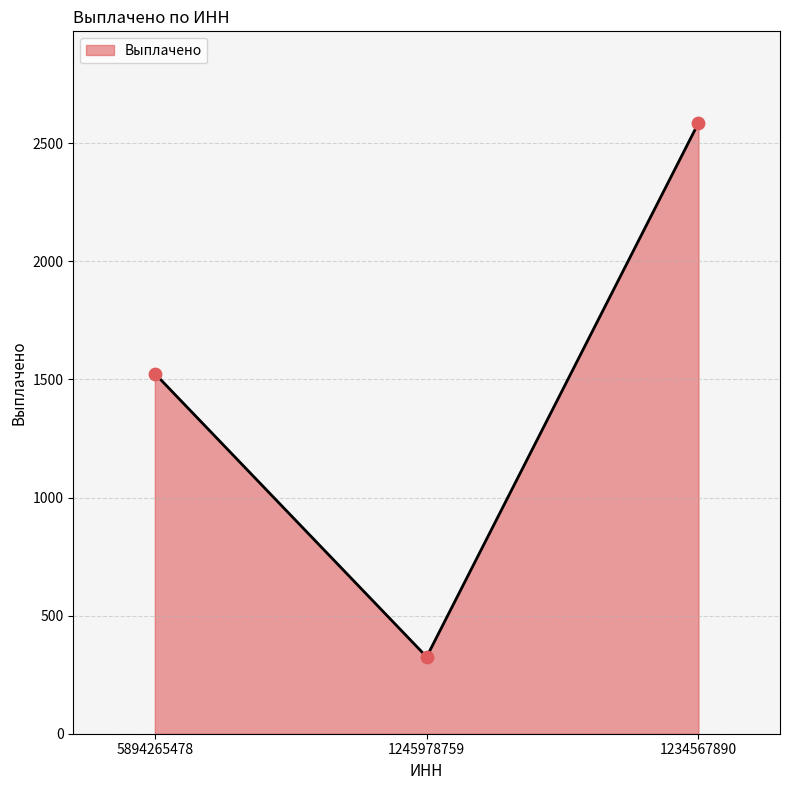

Which has a higher value, 5894265478 or 1245978759?

5894265478